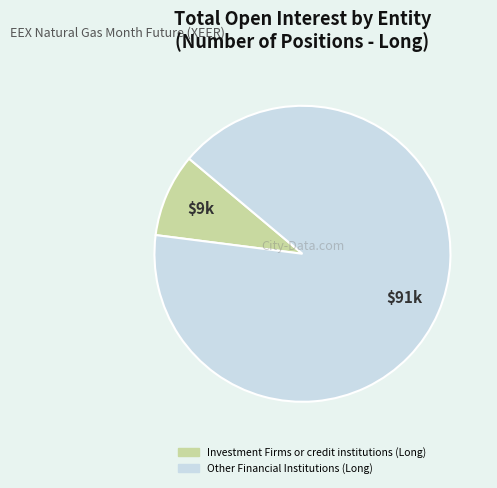

Does any single category account for the majority?

Yes